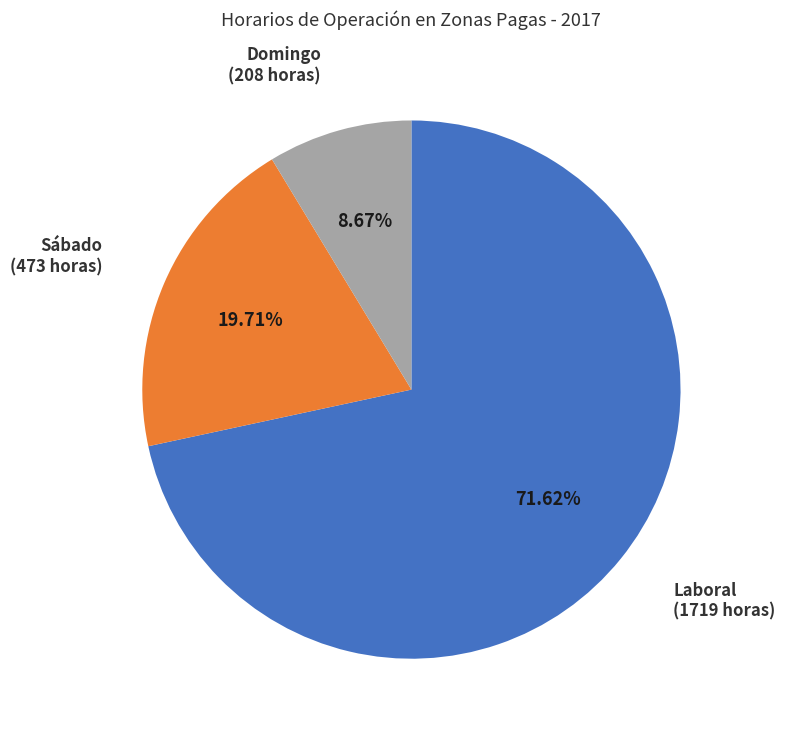

Is there any slice that represents more than half of the pie?

Yes